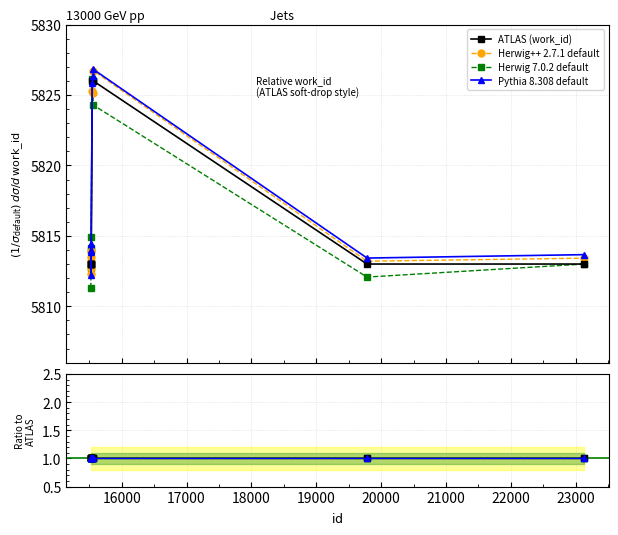

At how many categories does at least one series exceed 2437?

10